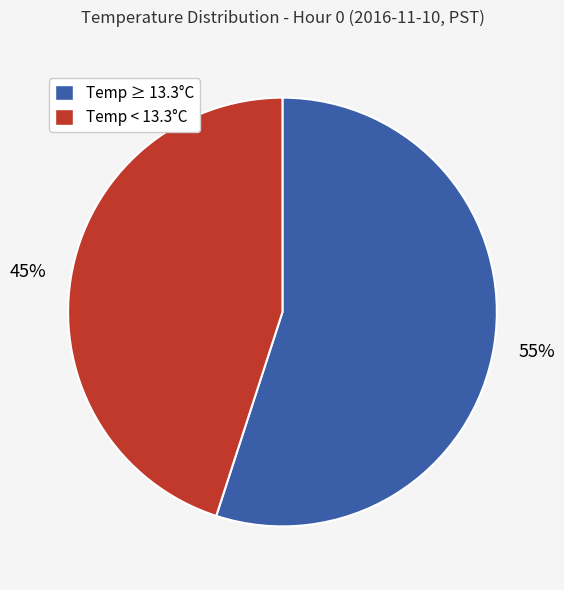

Is there any slice that represents more than half of the pie?

Yes